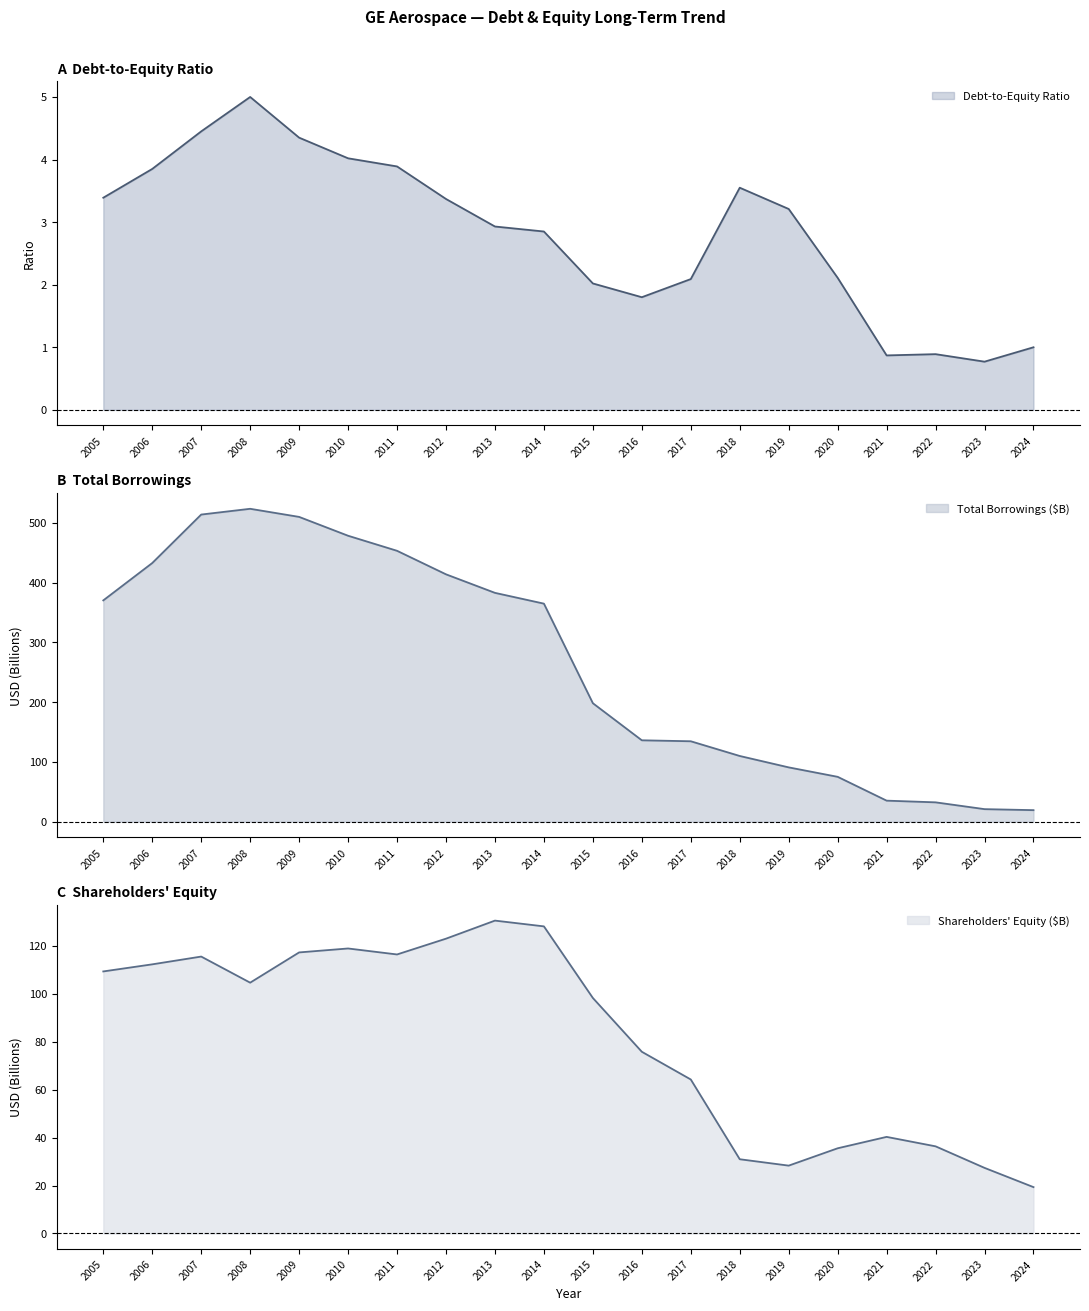

Which series has the largest total across all categories?

Total Borrowings (B)